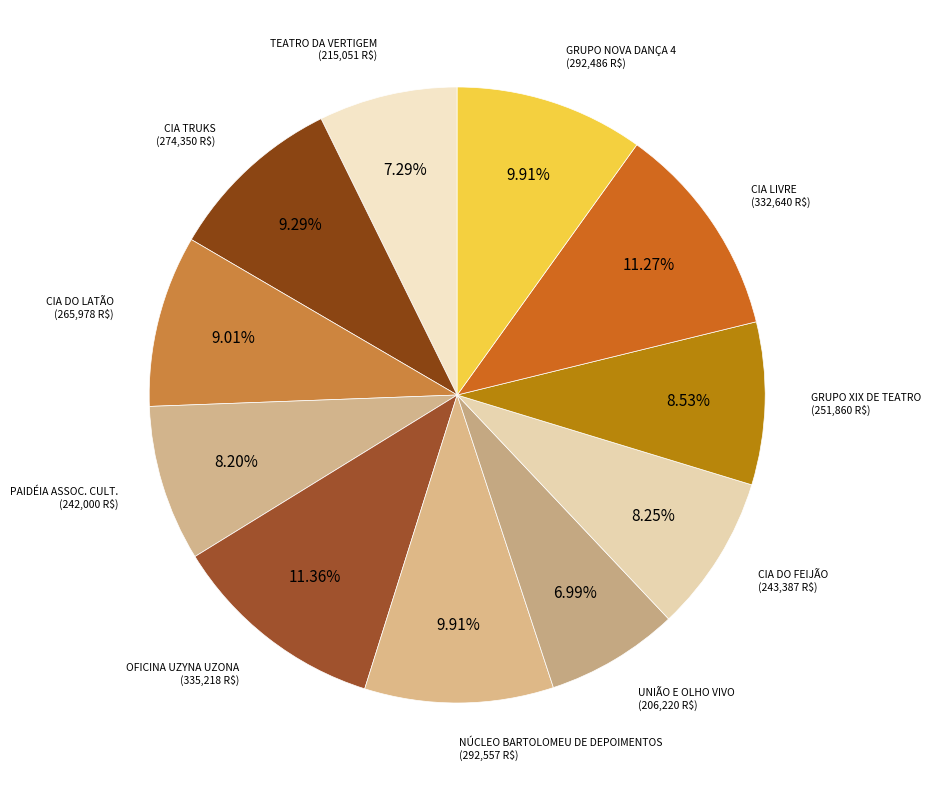

Count the number of slices in the pie.

11